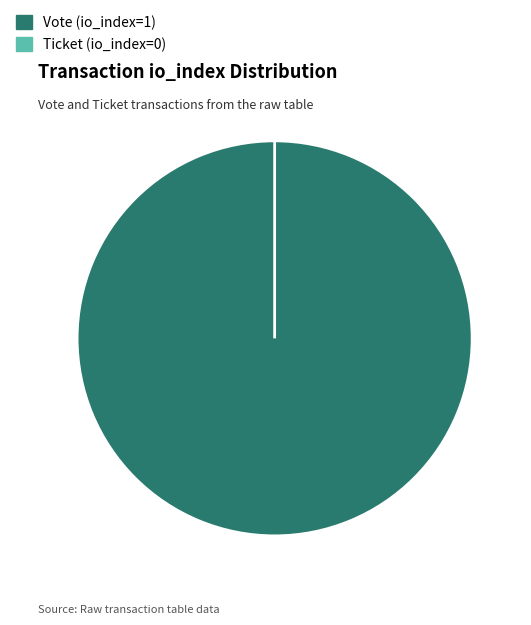

What is the change in value from Vote (io_index=1) to Ticket (io_index=0)?

-1